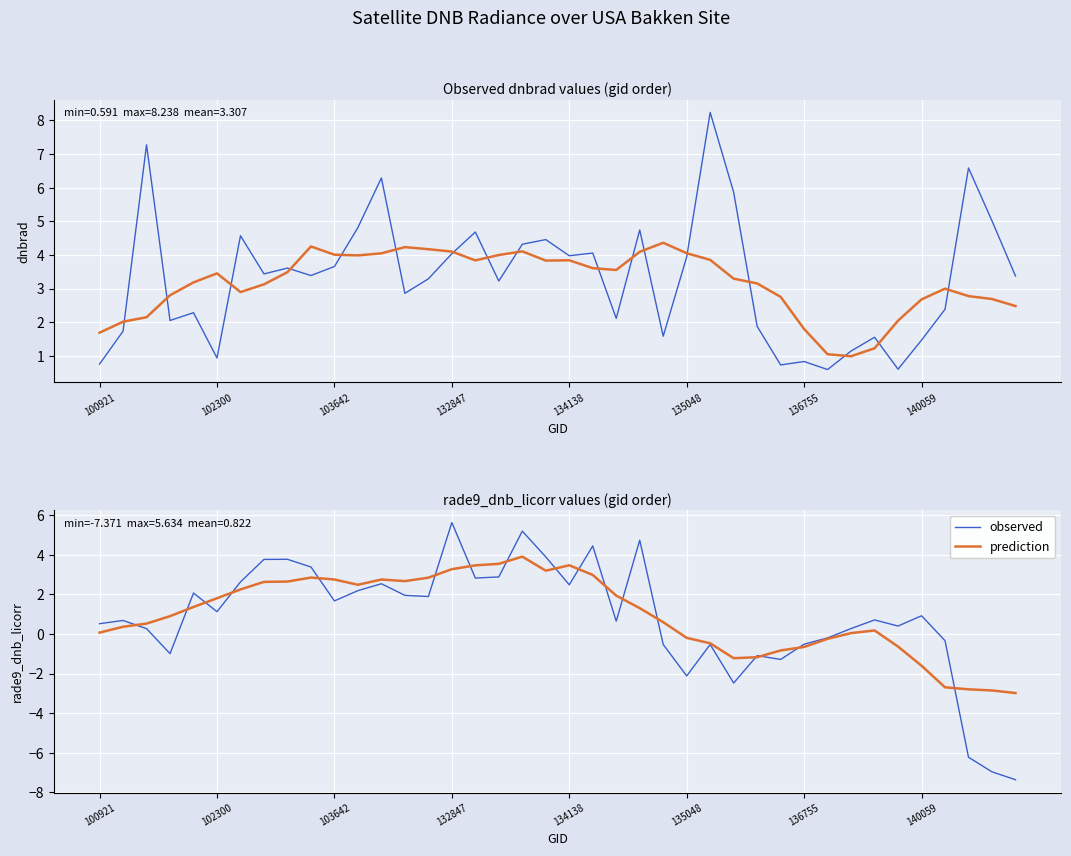

What is the smallest value displayed?

-7.4